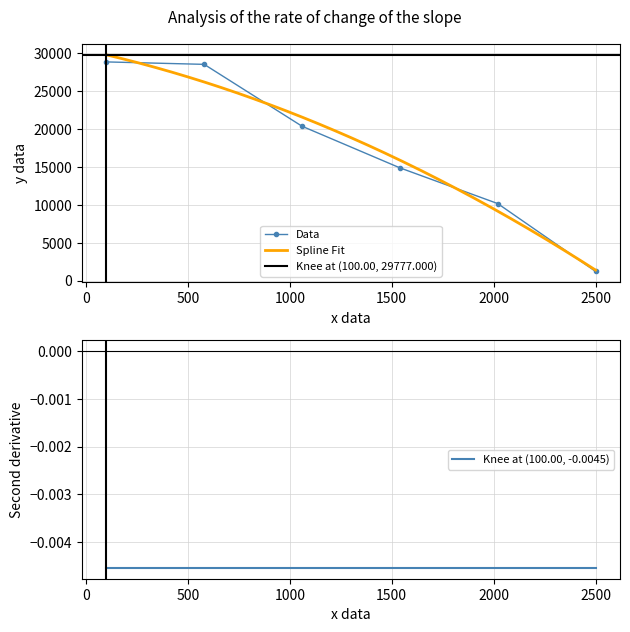

True or false: Data has more than 2 interior local peaks.

False